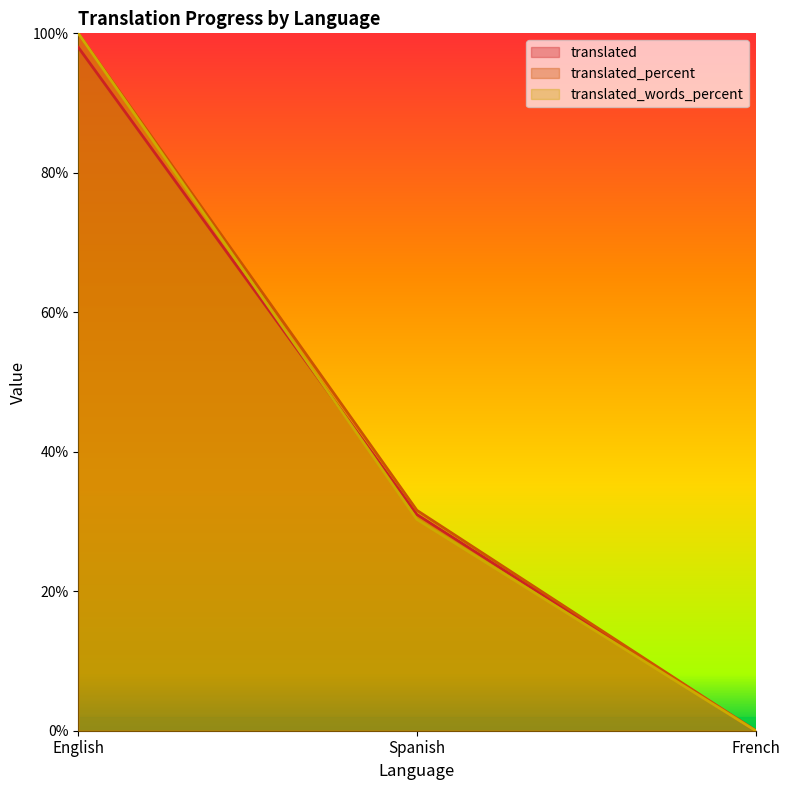

How many values in the translated series are below 31?

1